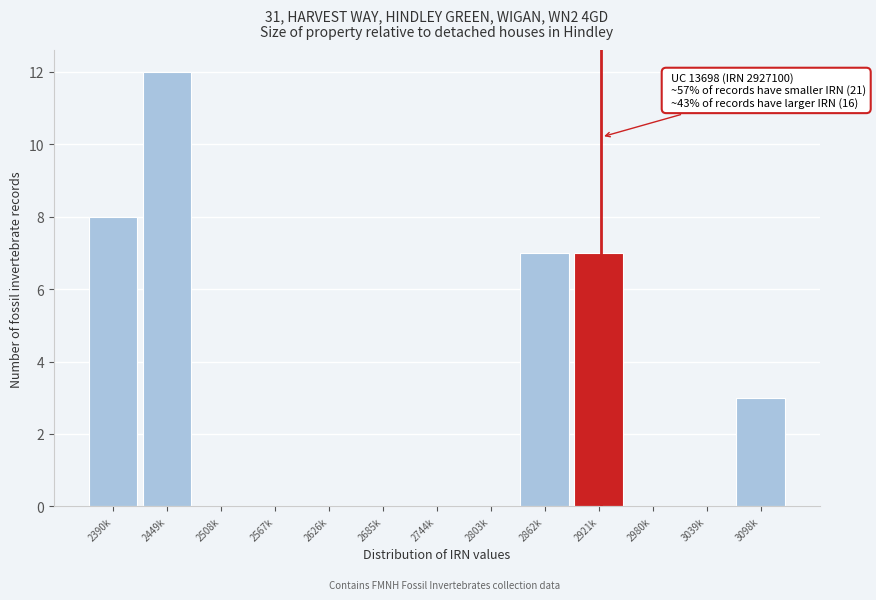

Reading right to left, transcribe all the data shown in this chart.

3098k=3	3039k=0	2980k=0	2921k=7	2862k=7	2803k=0	2744k=0	2685k=0	2626k=0	2567k=0	2508k=0	2449k=12	2390k=8